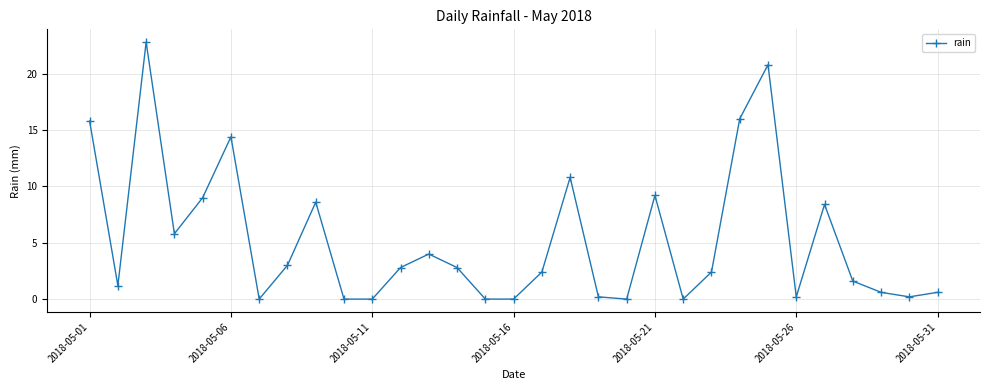

How many lines are shown in the chart?

1